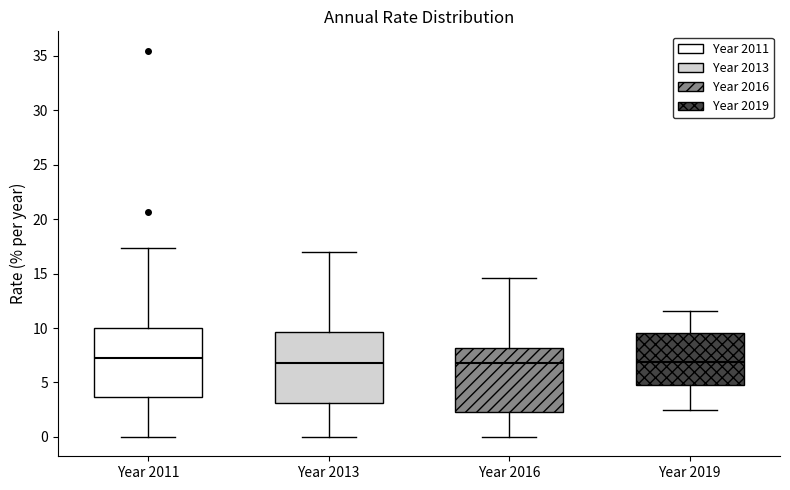

Reading left to right, transcribe this box plot: for each box, give where its median line is, the range the box spans, and where its two whiskers end, as read against the y-axis. The values are not printed on the chart, so give them approximately, as read against the axis.

Year 2011: median 7.0, box 3.5 to 10.0, whiskers 0.0 to 17.5
Year 2013: median 6.5, box 3.0 to 9.5, whiskers 0.0 to 17.0
Year 2016: median 7.0, box 2.5 to 8.0, whiskers 0.0 to 14.5
Year 2019: median 7.0, box 5.0 to 9.5, whiskers 2.5 to 11.5